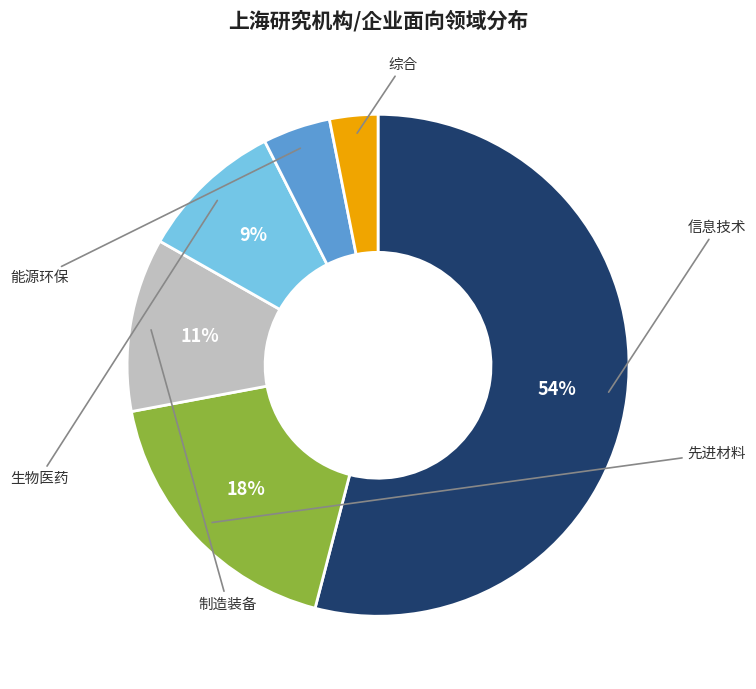

Does any single category account for the majority?

Yes